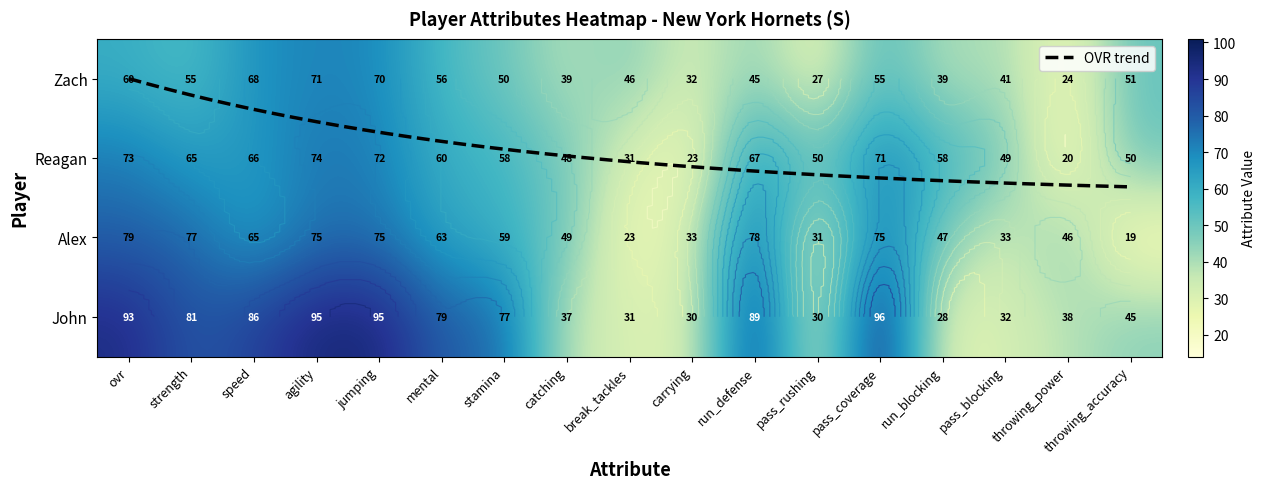

How many values in the Zach series exceed 50?

8